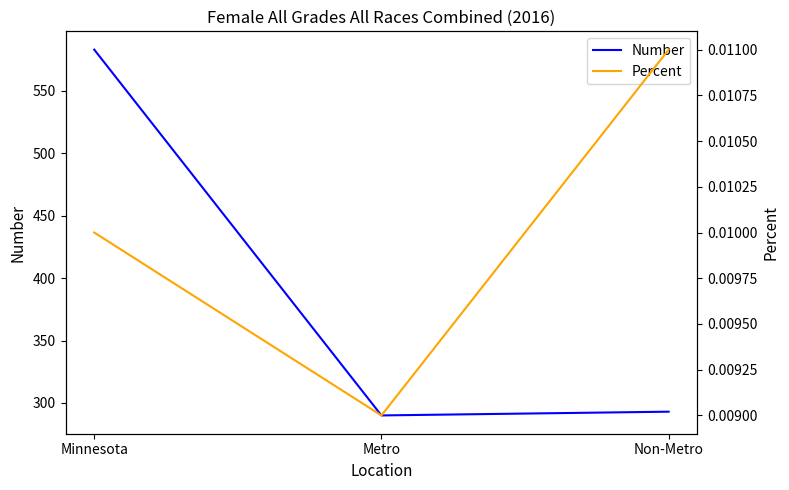

How many values in the Number series exceed 293?

1